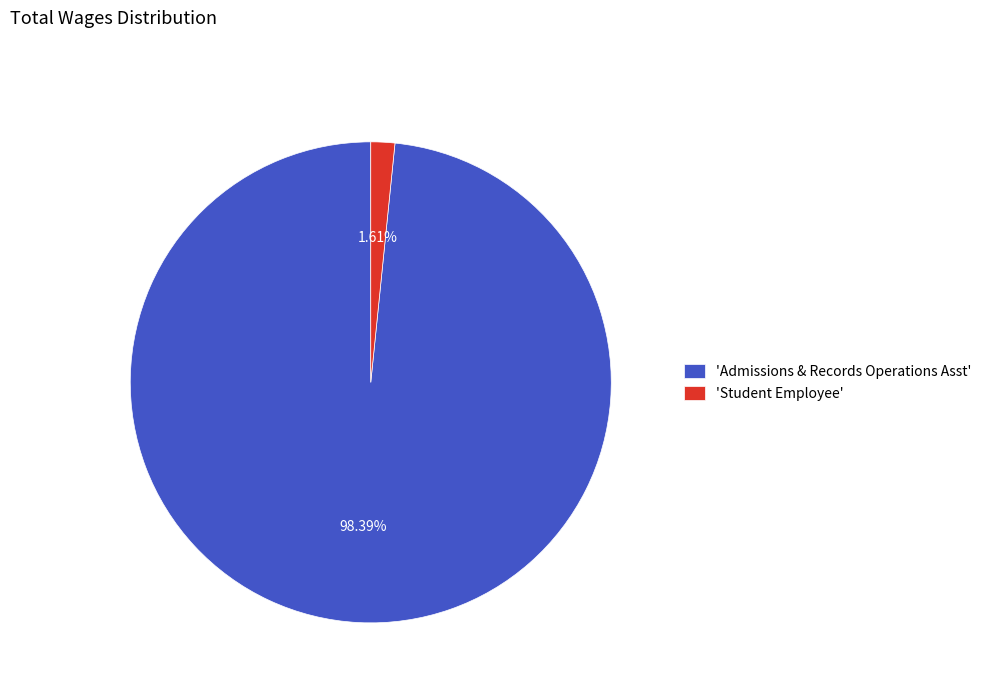

Rank the categories by value from highest to lowest.

'Admissions & Records Operations Asst', 'Student Employee'